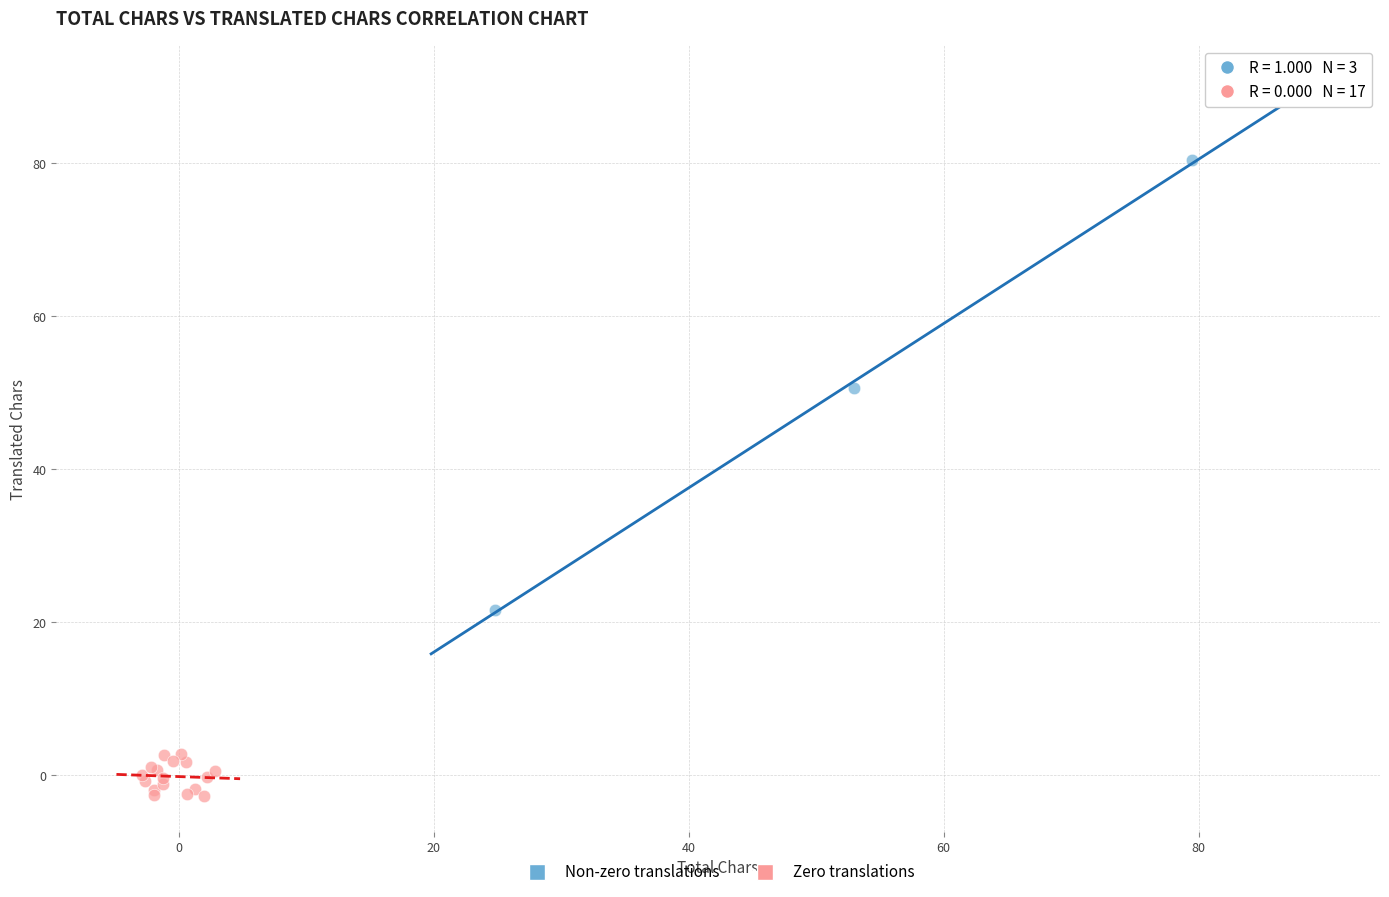

Which series reaches the minimum Y coordinate?

Zero translations